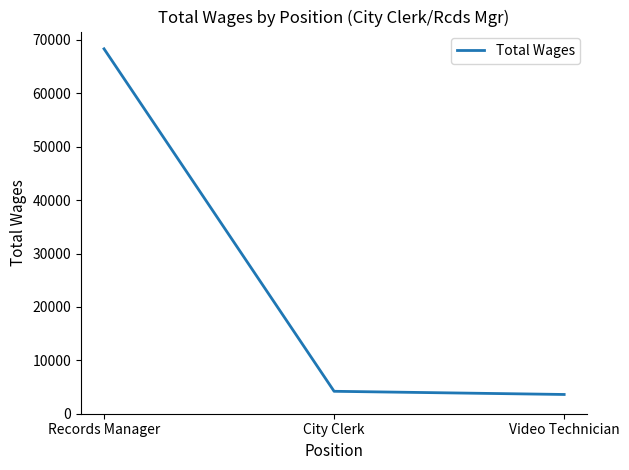

What is the change in value from Records Manager to City Clerk?

-64131